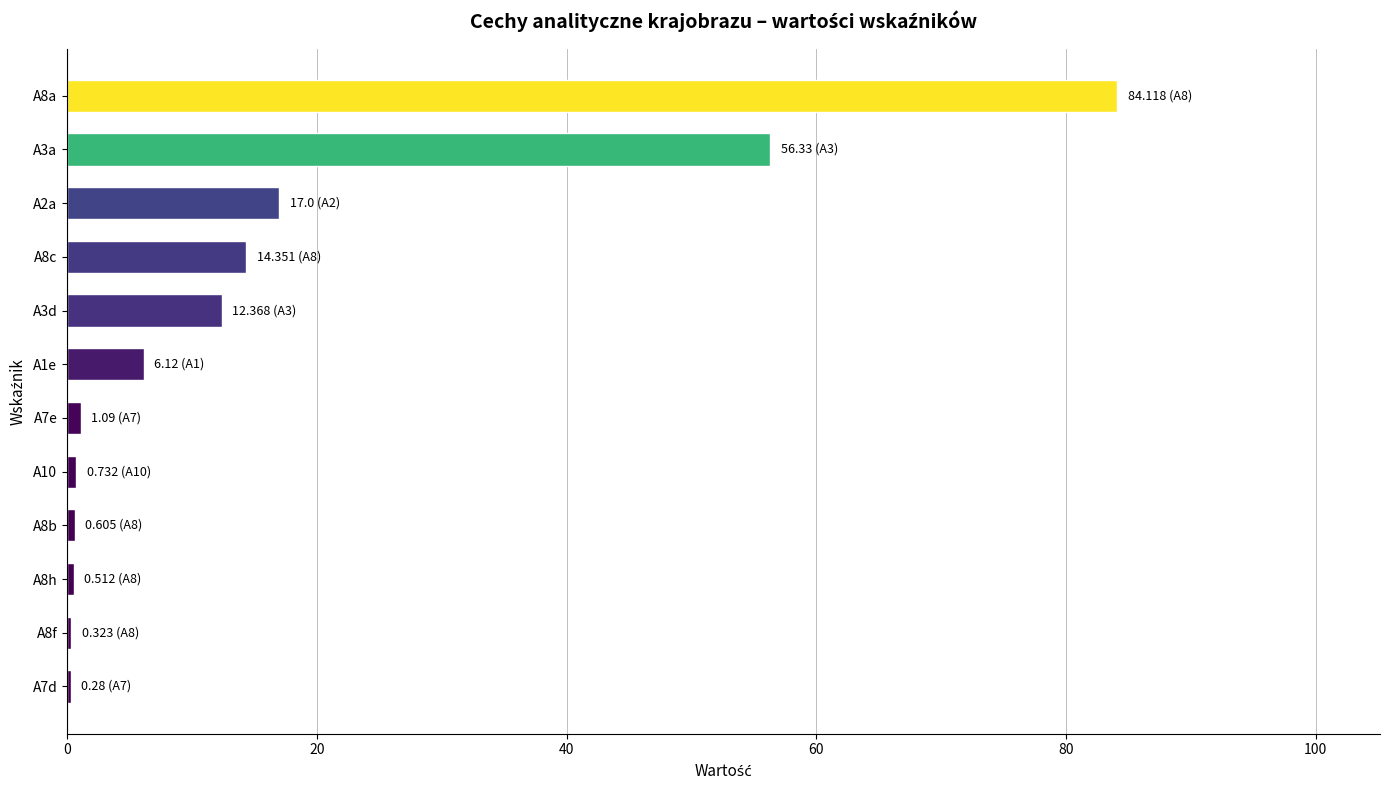

Where is the data nearest to the value 42?

A3a